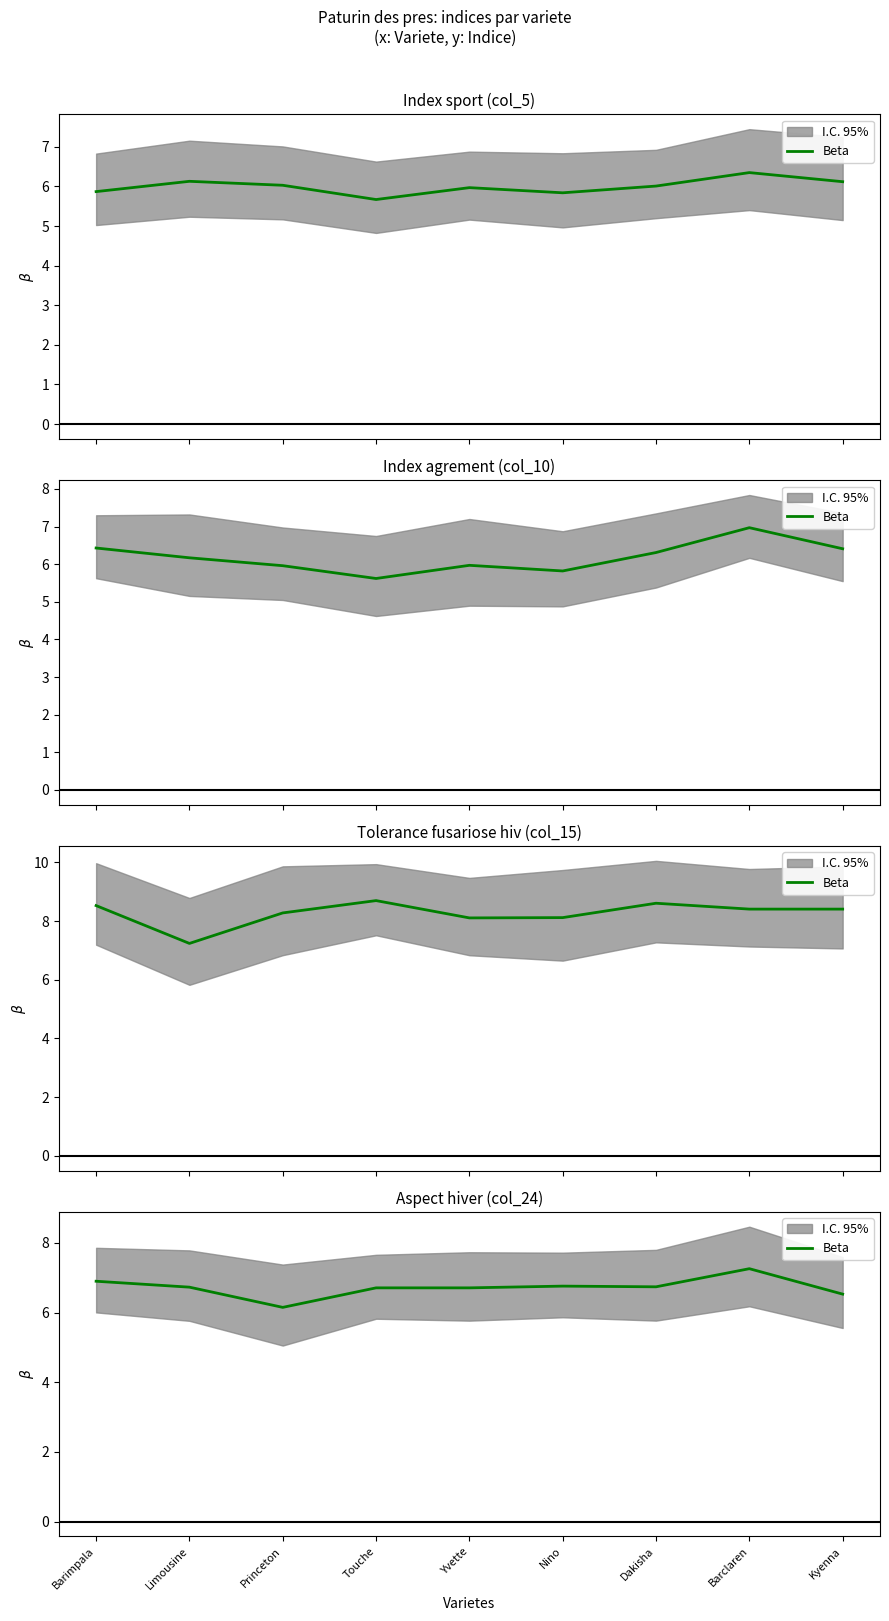

What is the difference between the values at Dakisha and Princeton?

0.6